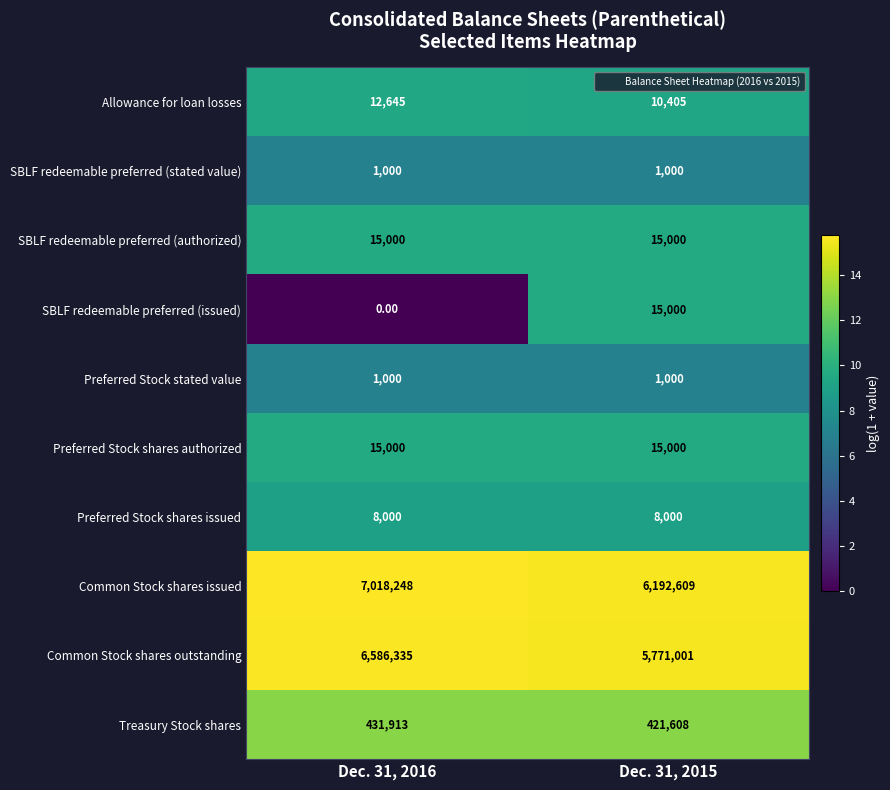

Count the number of data series in this chart.

10